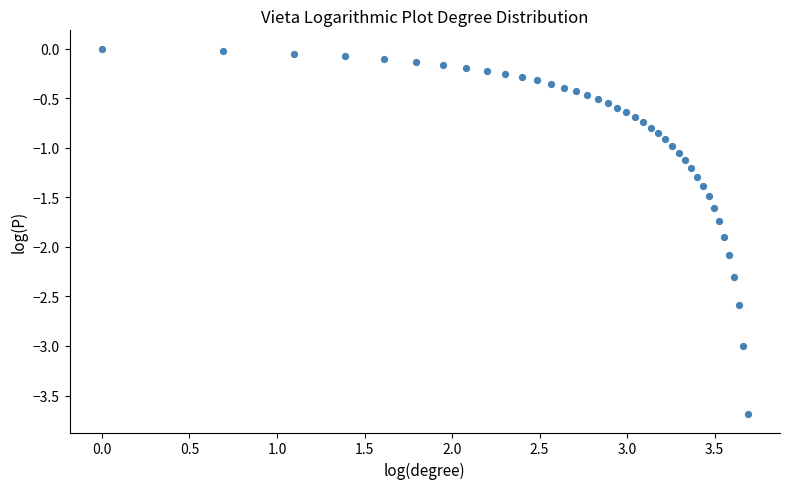

What is the range of Y values (max minus min)?

3.7